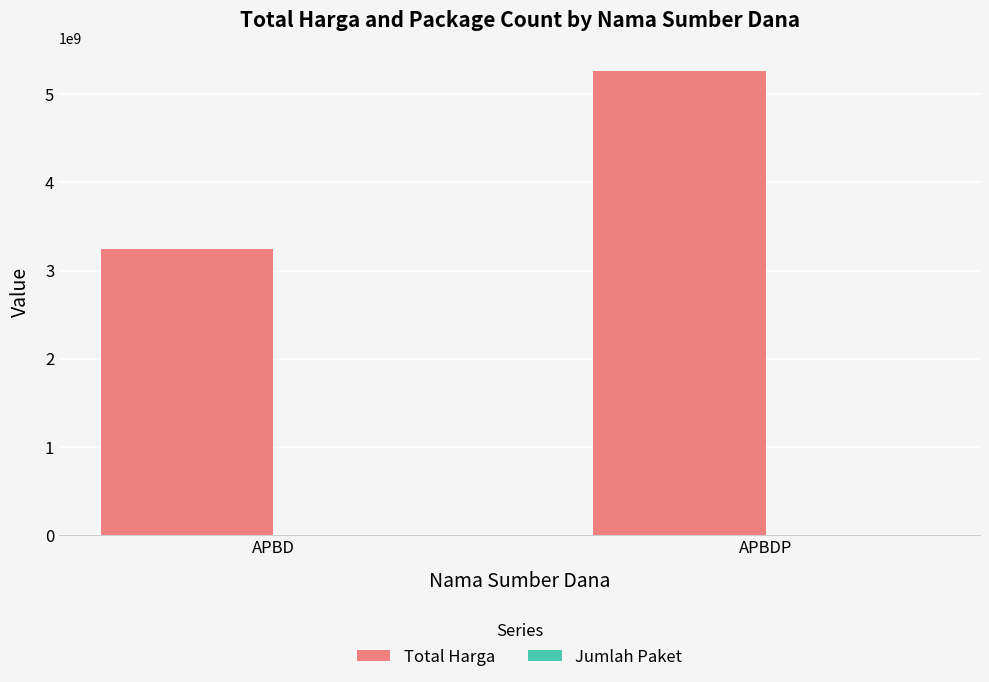

Count the number of categories in the chart.

2